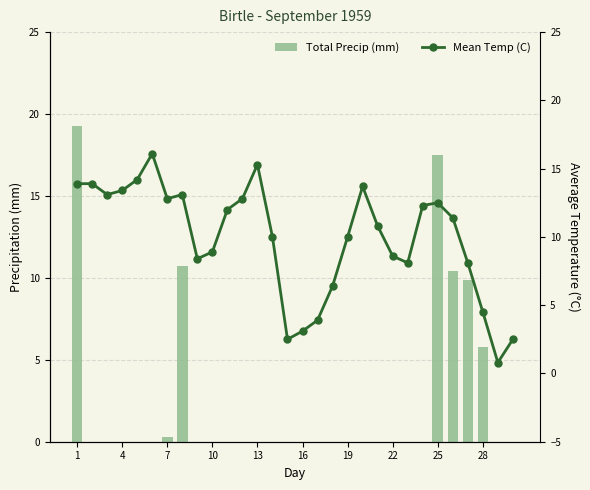

At which label does Mean Temp (C) first exceed 11?

1